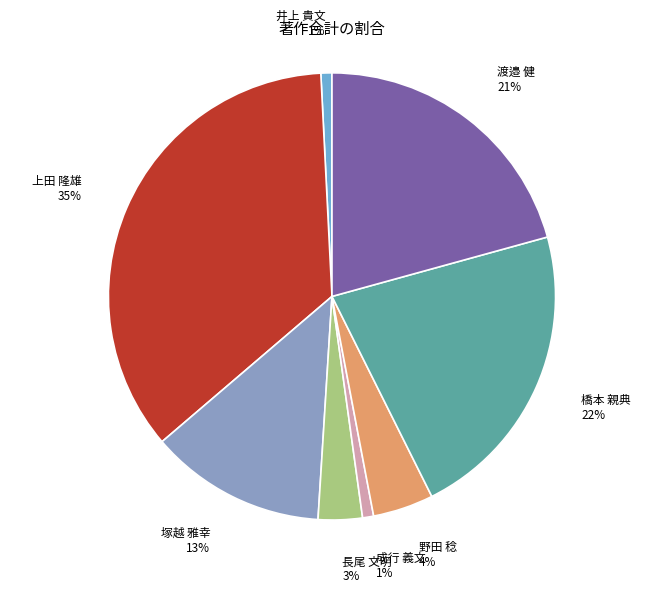

How many segments does this pie chart have?

8